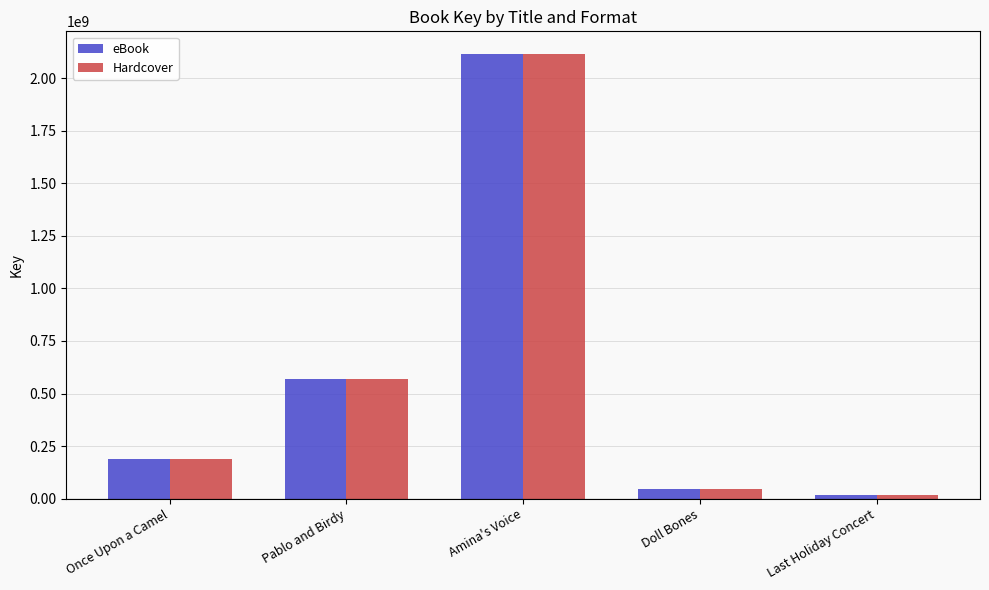

What is the sum of the Hardcover values at Once Upon a Camel and Amina's Voice?

2304285861